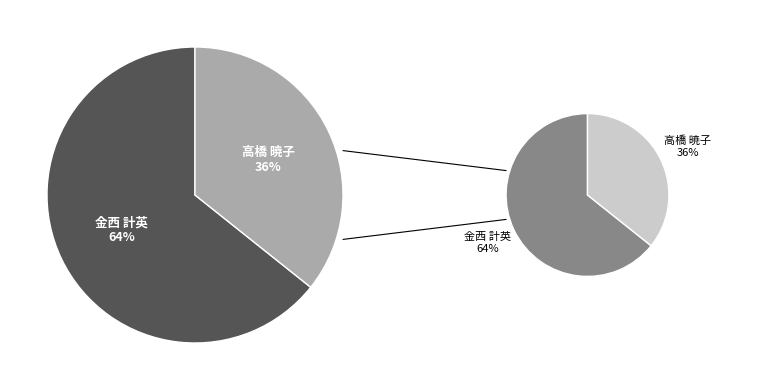

Count the number of slices in the pie.

2